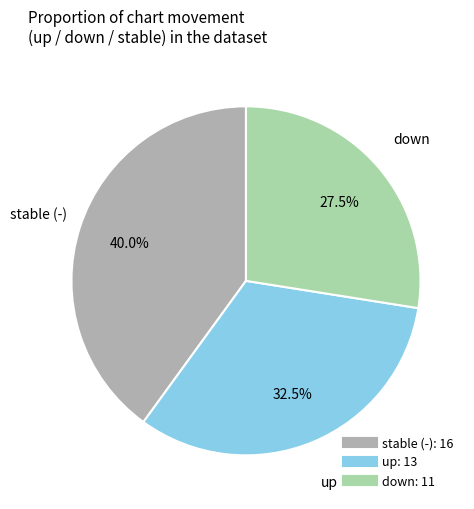

How many slices are in this pie chart?

3